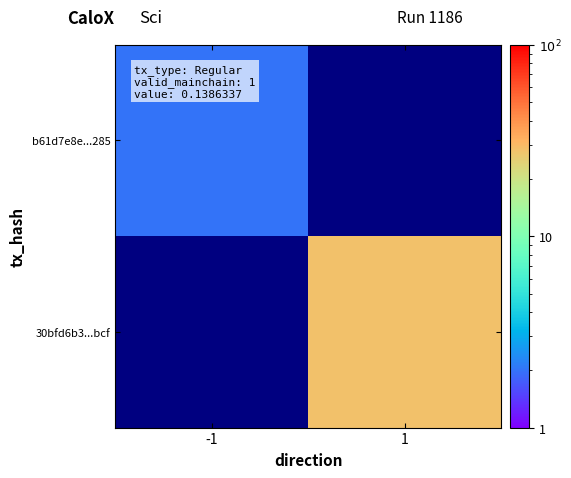

Count the number of data series in this chart.

2